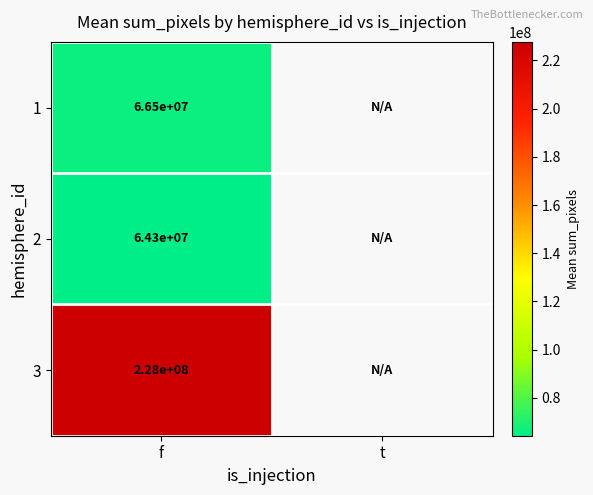

Rank the series by their maximum value, from lowest to highest.

2, 1, 3